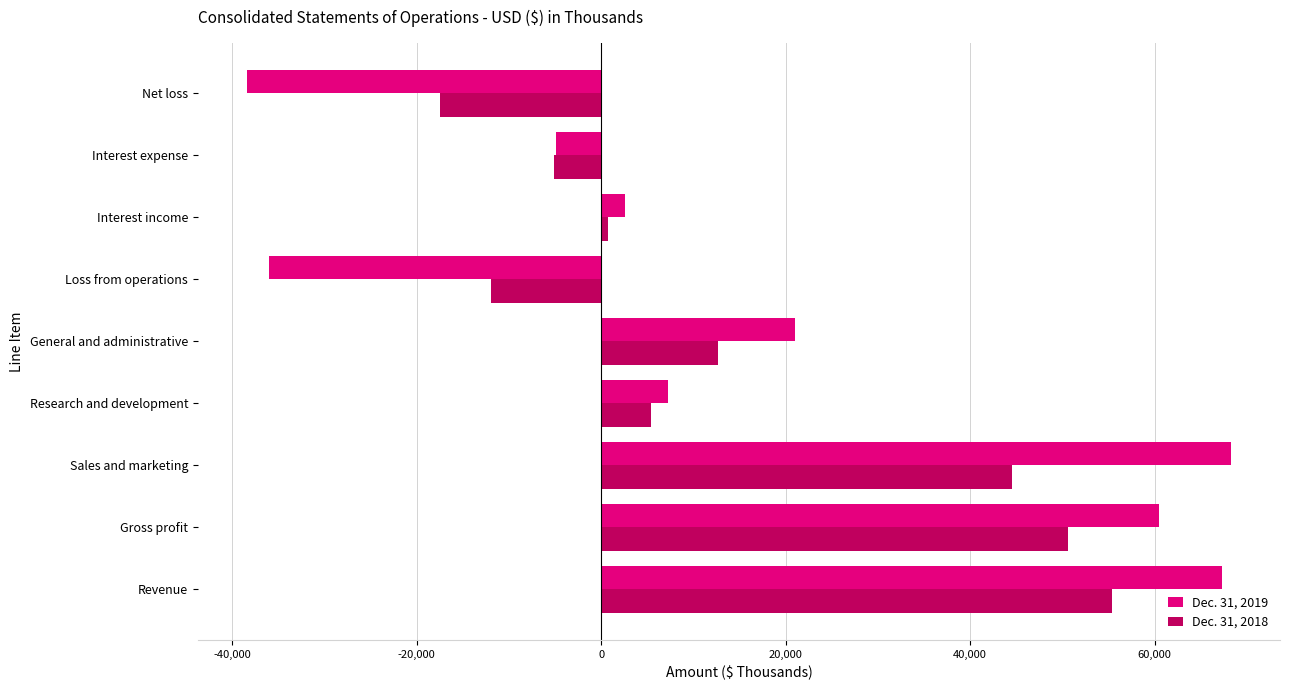

At which category is the sum across all series the highest?

Revenue